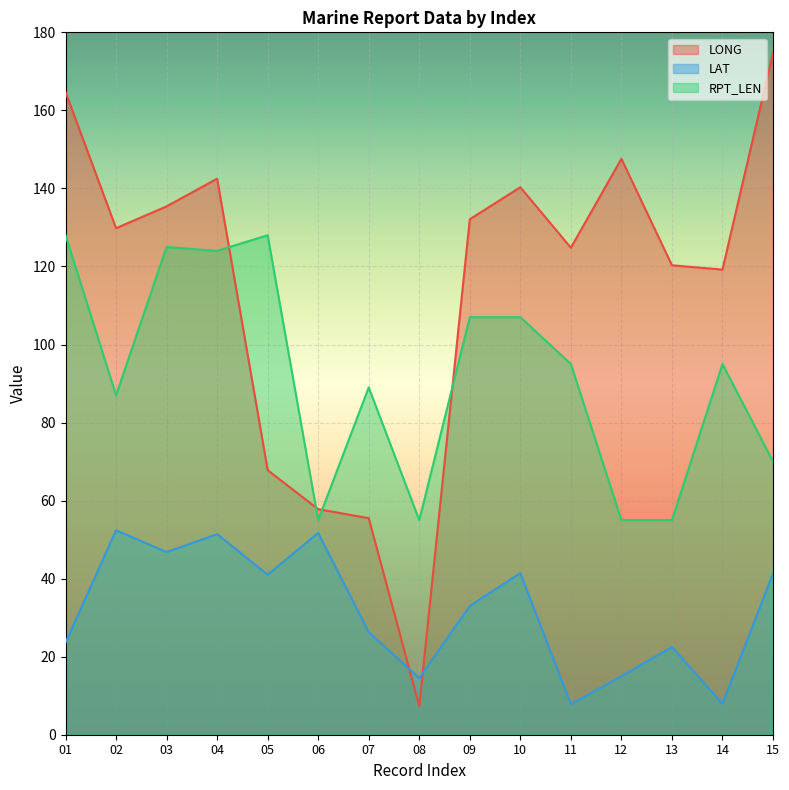

Read the LONG value at 15.

174.8